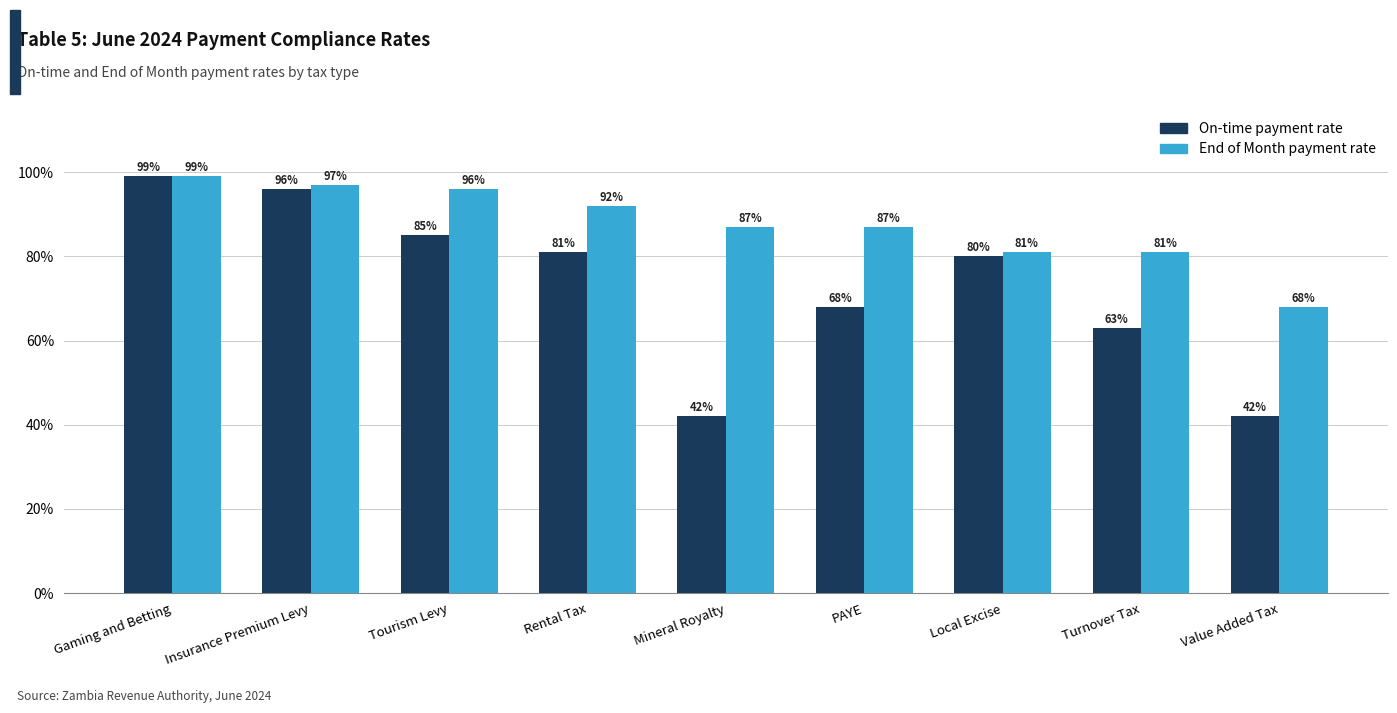

What are all the series names shown in the legend?

On-time payment rate, End of Month payment rate